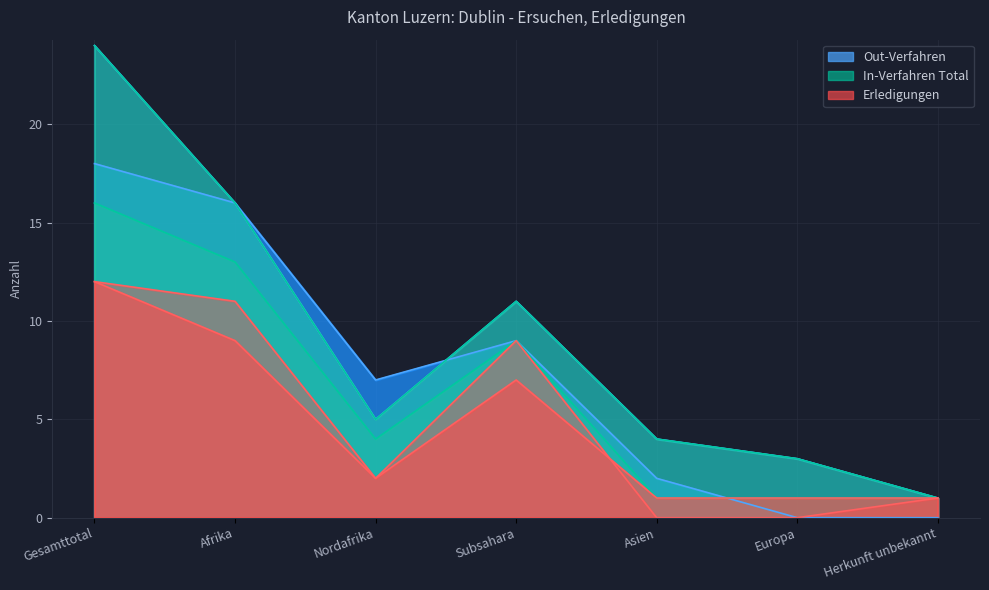

What is the difference between the maximum and minimum values in the In-Verfahren series?

23